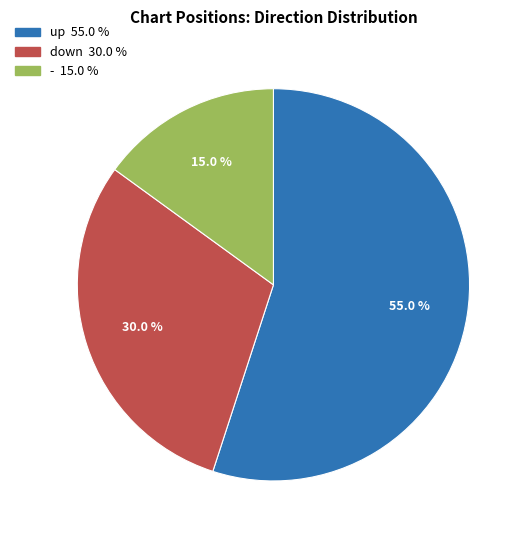

The up slice represents 46% of the pie. True or false?

False